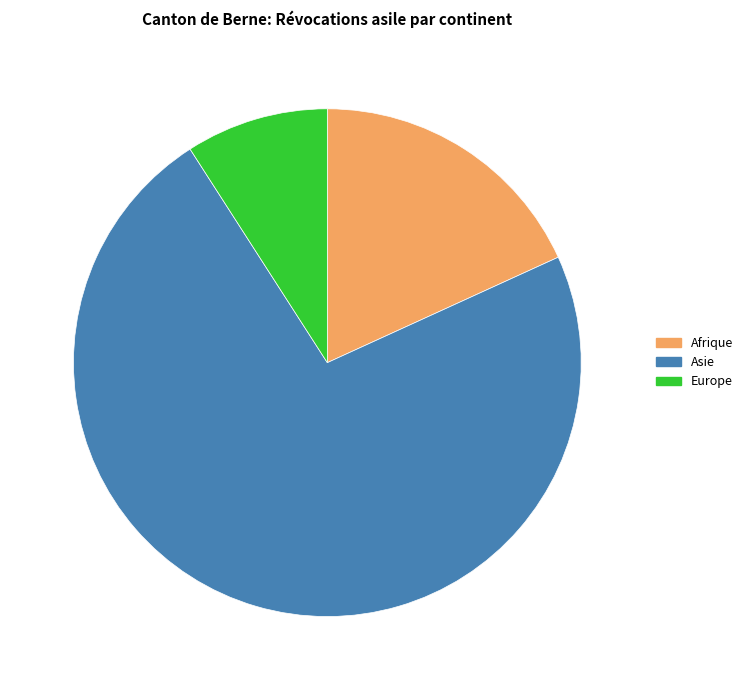

Does Europe represent more than half of the total?

No